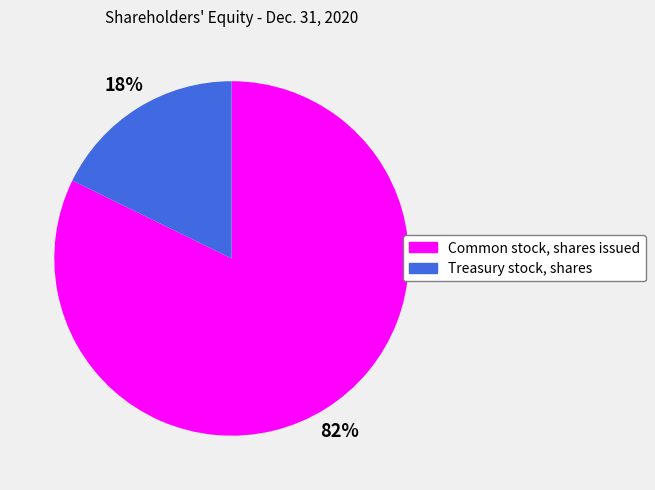

True or false: Treasury stock, shares accounts for 18% of the total.

True